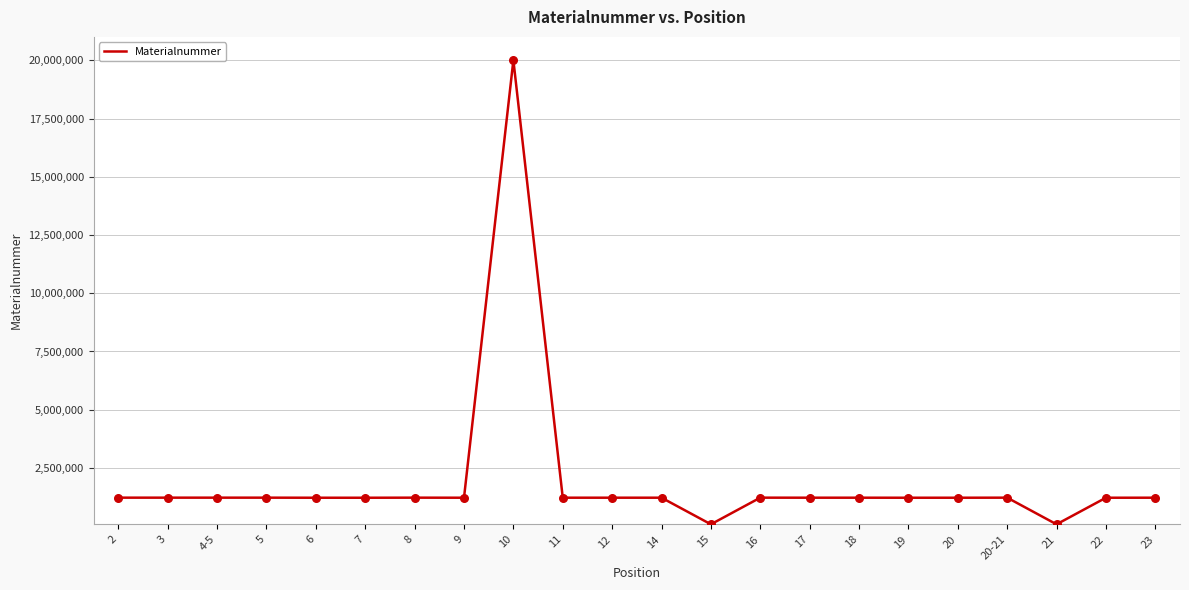

What is the change in value from 9 to 18?

+809